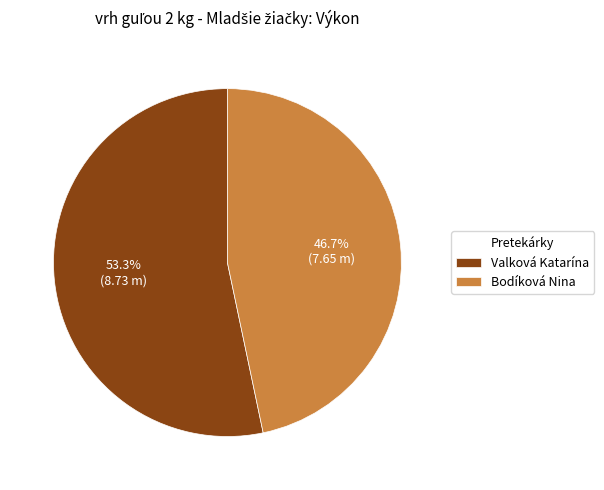

True or false: Valková Katarína accounts for 53% of the total.

True